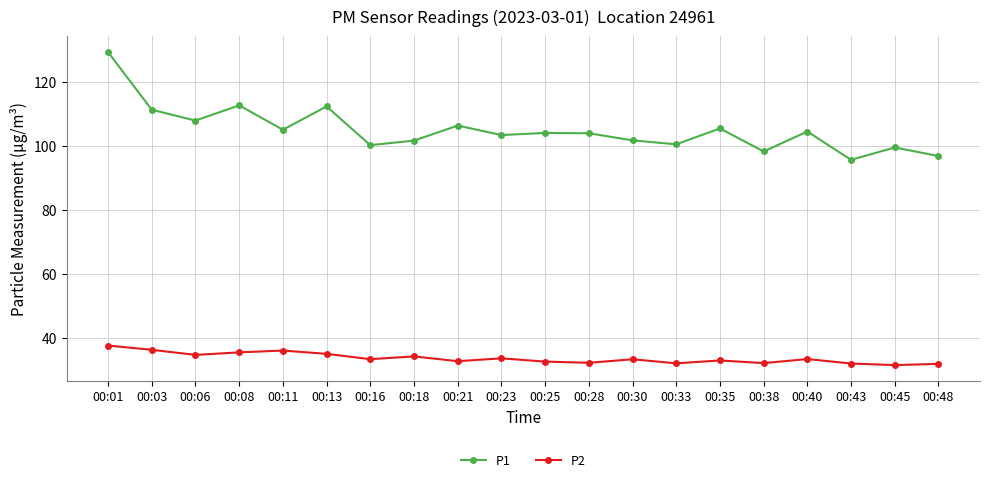

Rank the series by their average value, from lowest to highest.

P2, P1